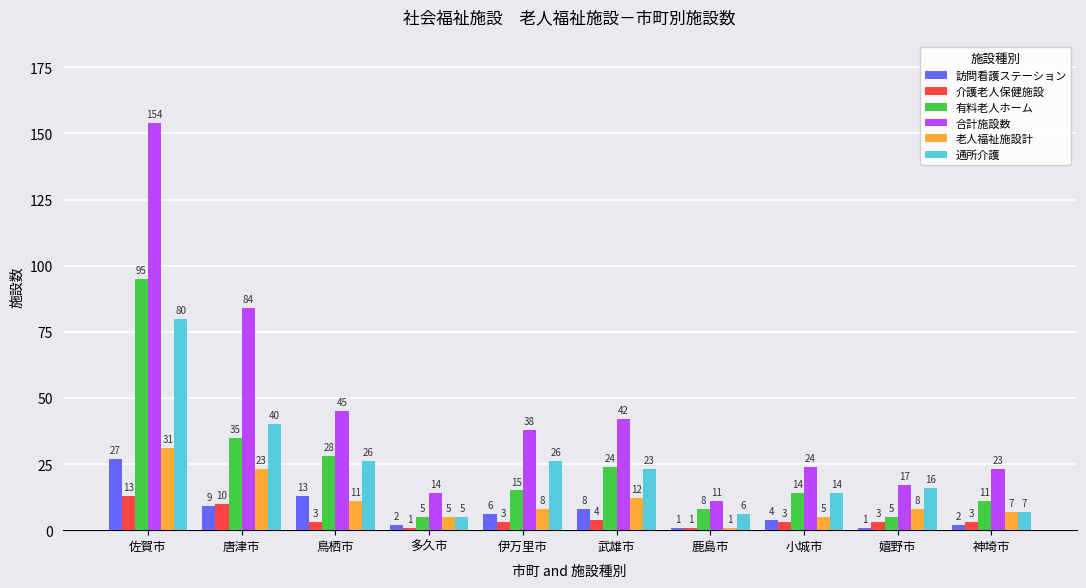

The 訪問看護ステーション series shows 2 at 多久市. True or false?

True